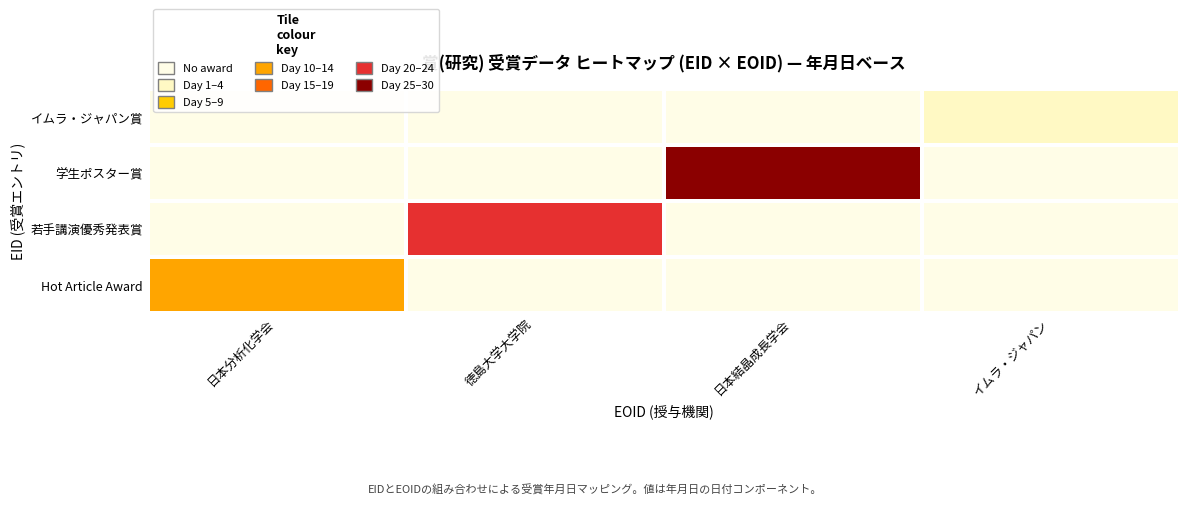

Reading left to right, list all the values displayed in this chart.

Hot Article Award: 日本分析化学会=10	徳島大学大学院=0	日本結晶成長学会=0	イムラ・ジャパン=0
若手講演優秀発表賞: 日本分析化学会=0	徳島大学大学院=23	日本結晶成長学会=0	イムラ・ジャパン=0
学生ポスター賞: 日本分析化学会=0	徳島大学大学院=0	日本結晶成長学会=30	イムラ・ジャパン=0
イムラ・ジャパン賞: 日本分析化学会=0	徳島大学大学院=0	日本結晶成長学会=0	イムラ・ジャパン=1